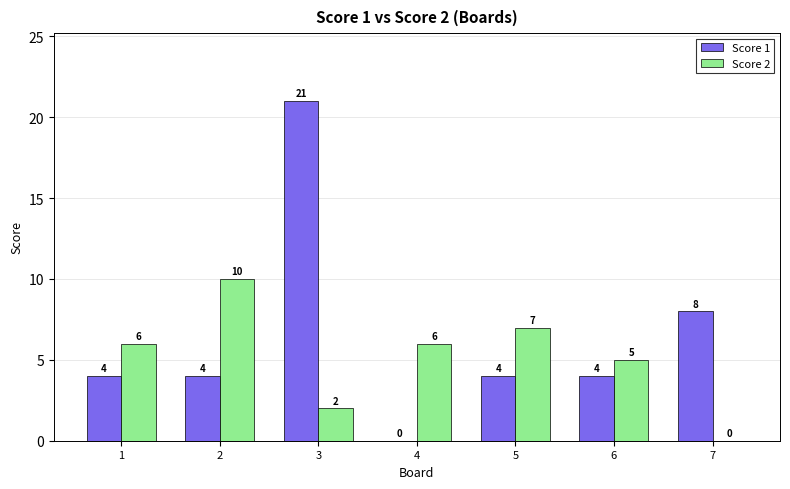

At which label is Score 2 closest to 5?

6